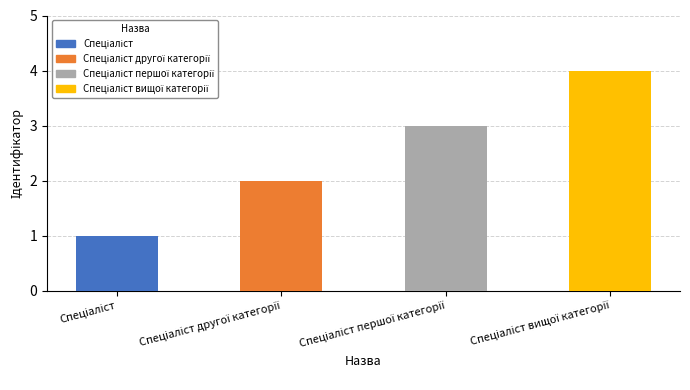

What is the greatest value displayed?

4